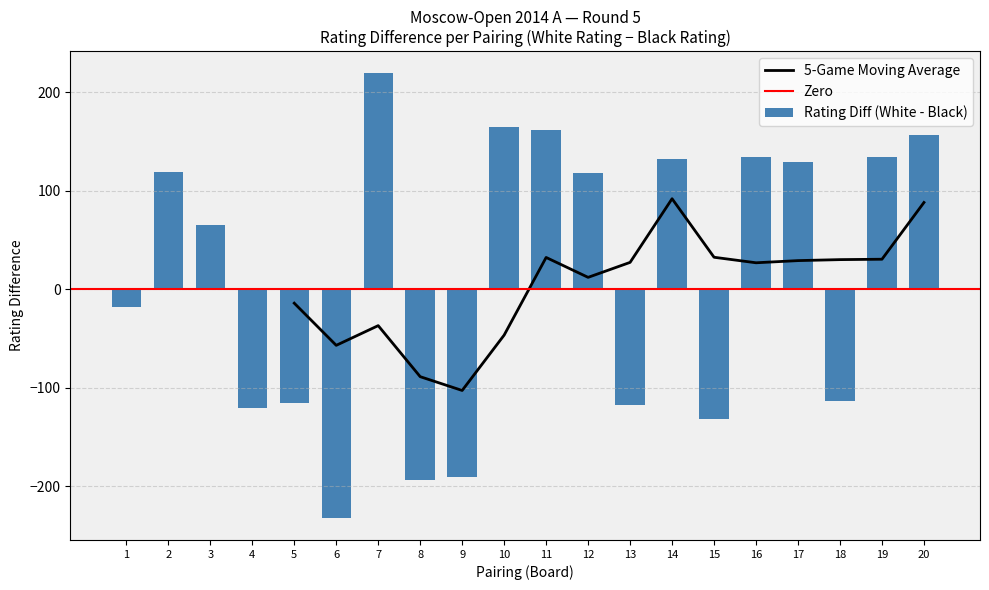

Is it true that 5-Game Moving Average equals 47.6 at 18?

False